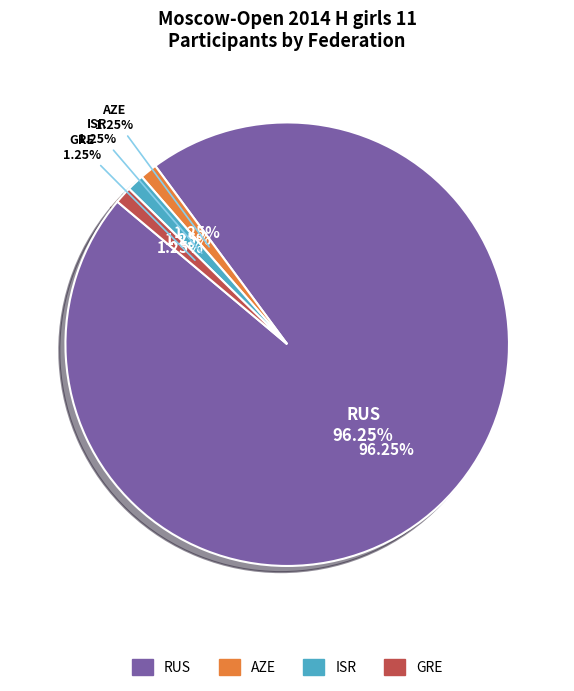

Which slice represents more than half of the pie?

RUS